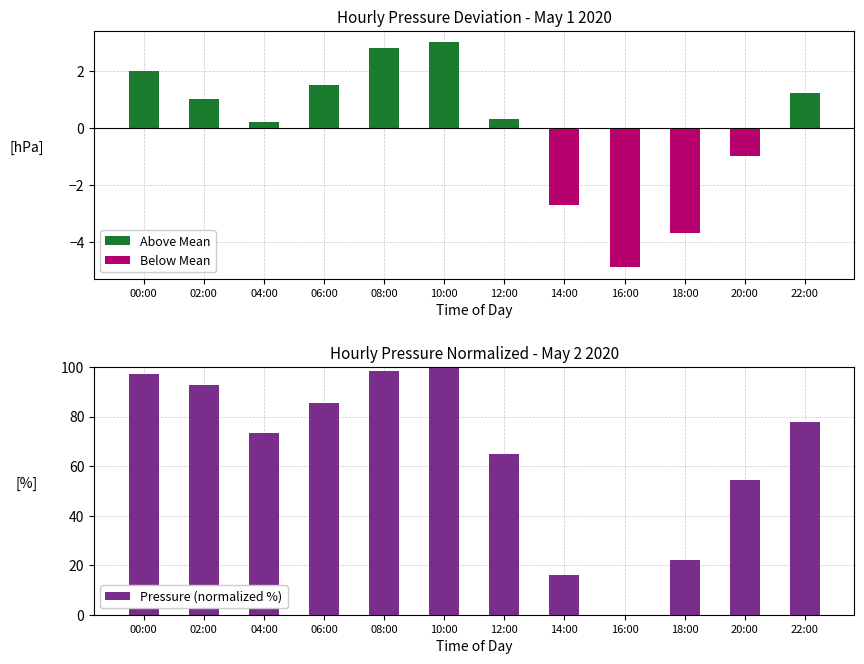

How many positive values does the Pressure (normalized %) series have?

11